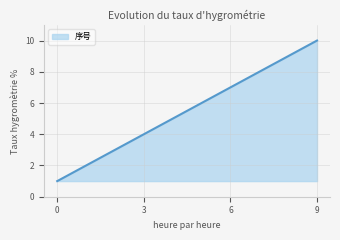

What is the greatest value displayed?

10